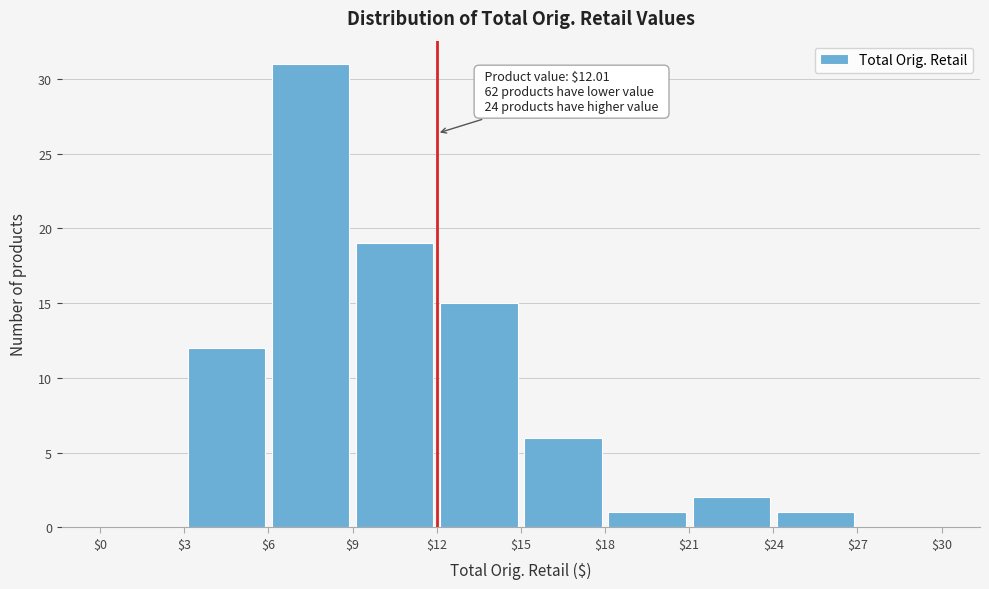

Which range on the x-axis has the tallest bar?

$6 to $9